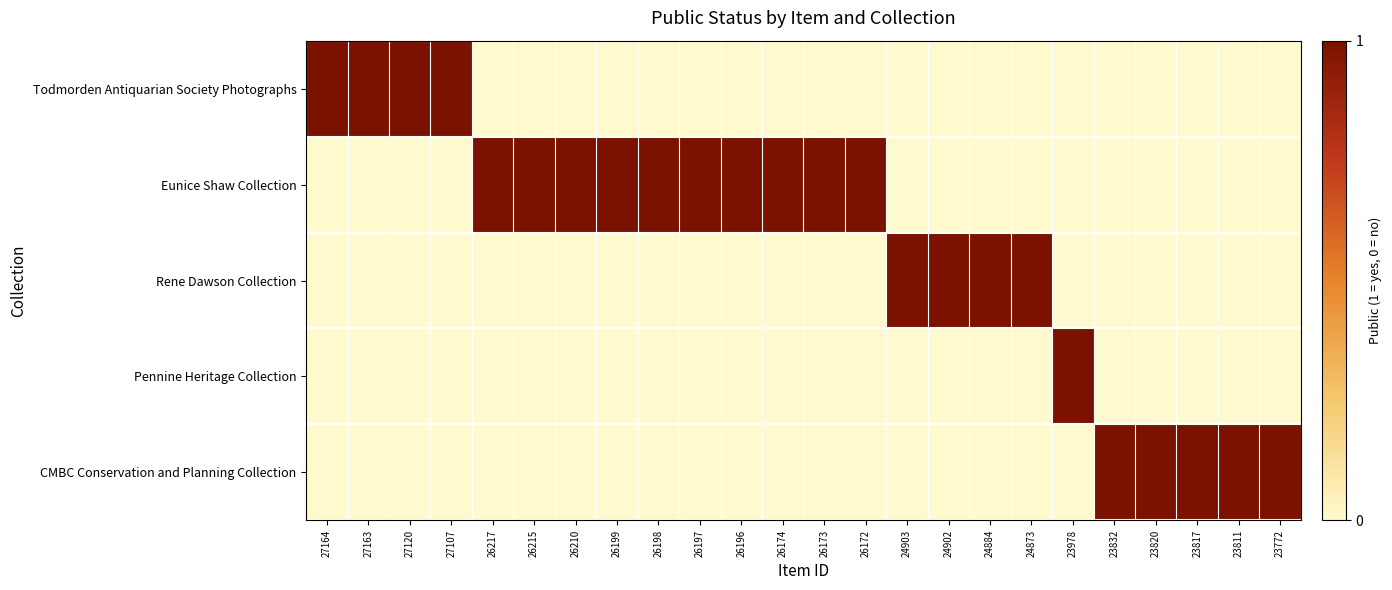

Reading left to right, list all the values displayed in this chart.

Todmorden Antiquarian Society Photographs: 27164=1	27163=1	27120=1	27107=1	26217=0	26215=0	26210=0	26199=0	26198=0	26197=0	26196=0	26174=0	26173=0	26172=0	24903=0	24902=0	24884=0	24873=0	23978=0	23832=0	23820=0	23817=0	23811=0	23772=0
Eunice Shaw Collection: 27164=0	27163=0	27120=0	27107=0	26217=1	26215=1	26210=1	26199=1	26198=1	26197=1	26196=1	26174=1	26173=1	26172=1	24903=0	24902=0	24884=0	24873=0	23978=0	23832=0	23820=0	23817=0	23811=0	23772=0
Rene Dawson Collection: 27164=0	27163=0	27120=0	27107=0	26217=0	26215=0	26210=0	26199=0	26198=0	26197=0	26196=0	26174=0	26173=0	26172=0	24903=1	24902=1	24884=1	24873=1	23978=0	23832=0	23820=0	23817=0	23811=0	23772=0
Pennine Heritage Collection: 27164=0	27163=0	27120=0	27107=0	26217=0	26215=0	26210=0	26199=0	26198=0	26197=0	26196=0	26174=0	26173=0	26172=0	24903=0	24902=0	24884=0	24873=0	23978=1	23832=0	23820=0	23817=0	23811=0	23772=0
CMBC Conservation and Planning Collection: 27164=0	27163=0	27120=0	27107=0	26217=0	26215=0	26210=0	26199=0	26198=0	26197=0	26196=0	26174=0	26173=0	26172=0	24903=0	24902=0	24884=0	24873=0	23978=0	23832=1	23820=1	23817=1	23811=1	23772=1